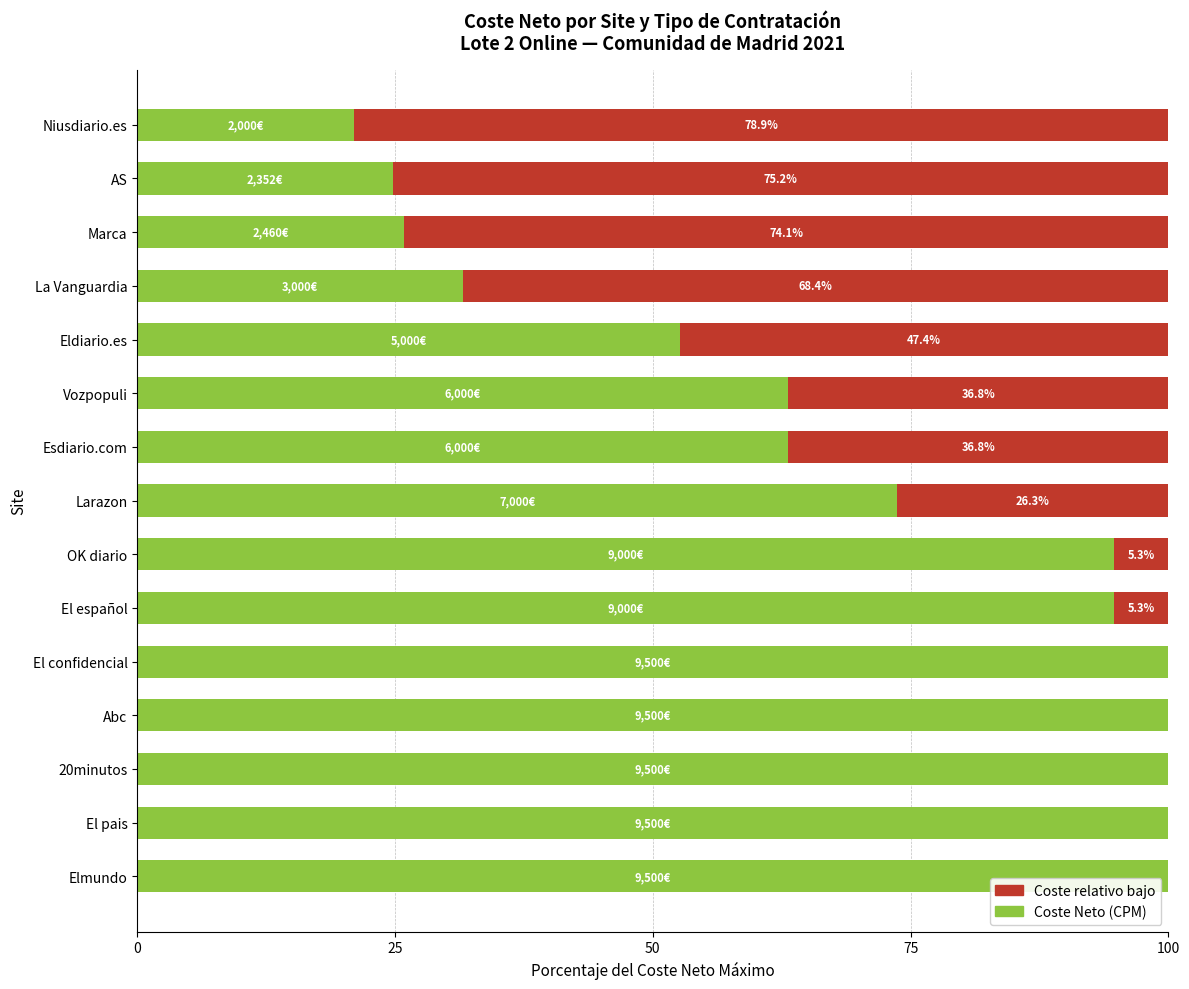

What is the total value across all series at AS?

100.0